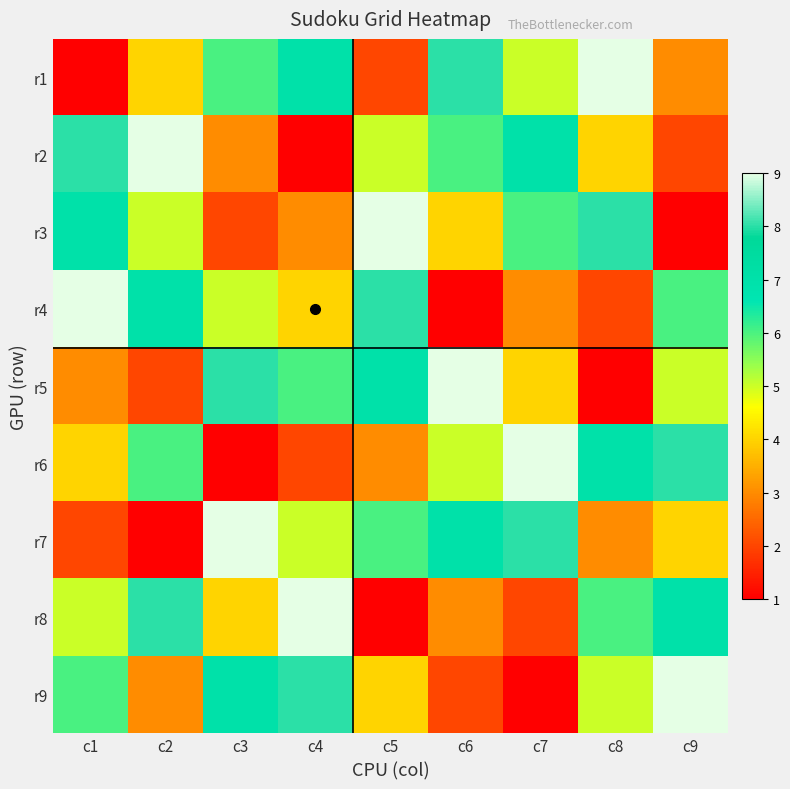

What is the spread (max minus min) of values at c9?

8